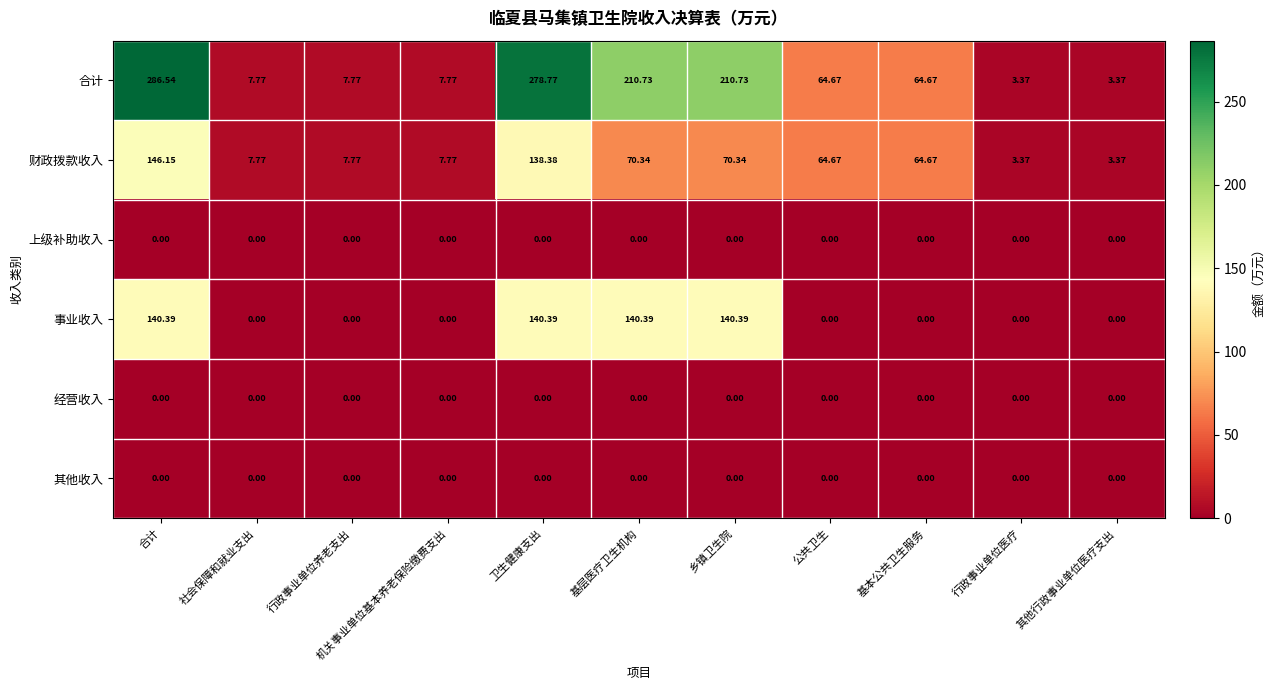

Between 合计 and 社会保障和就业支出, which series saw the biggest shift?

合计